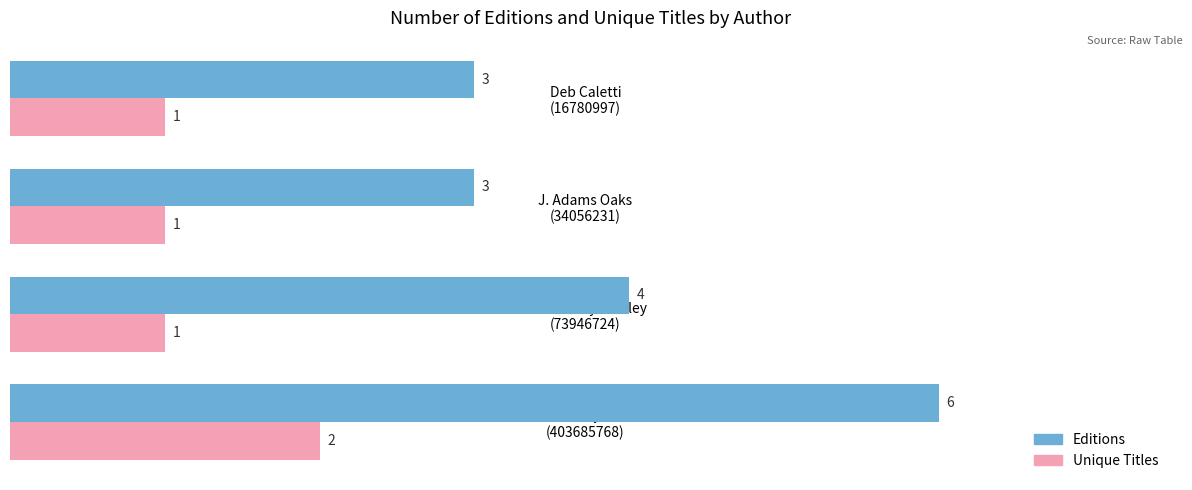

Which series has the largest range (max minus min)?

Editions